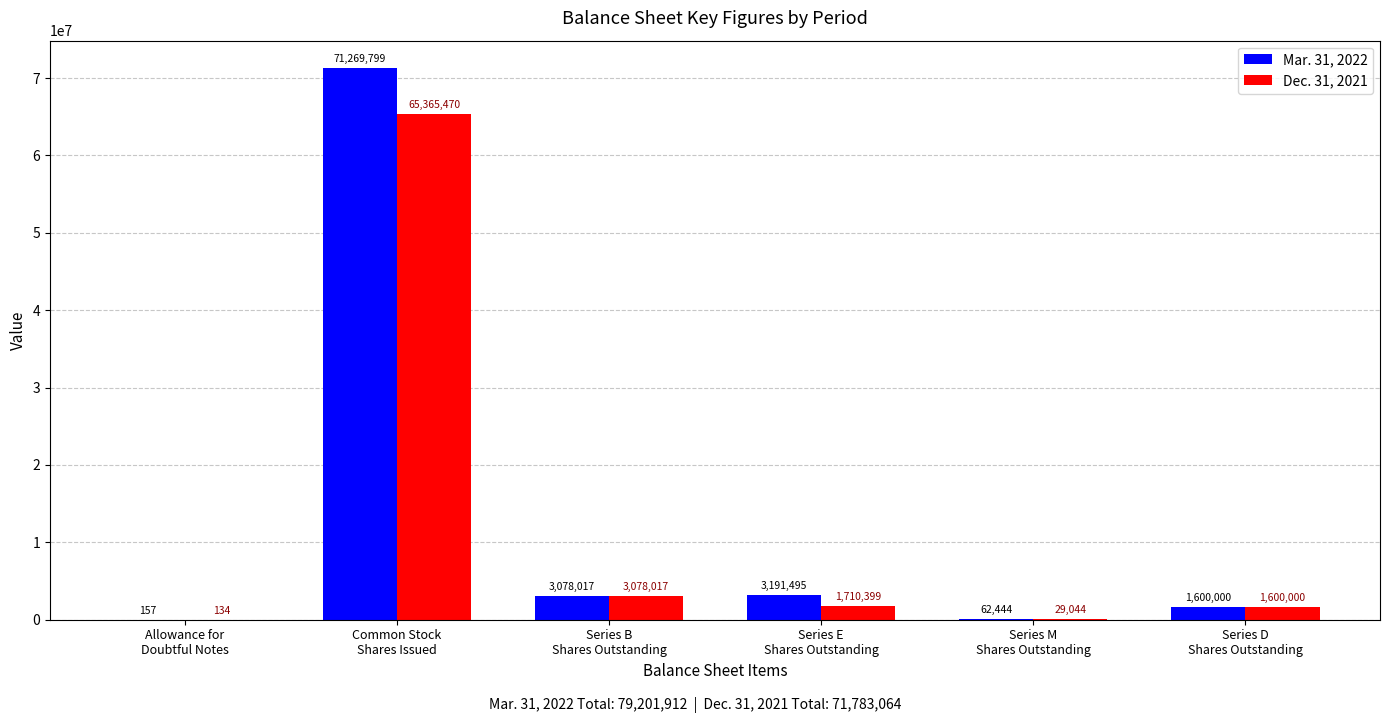

Are the bars horizontal?

No